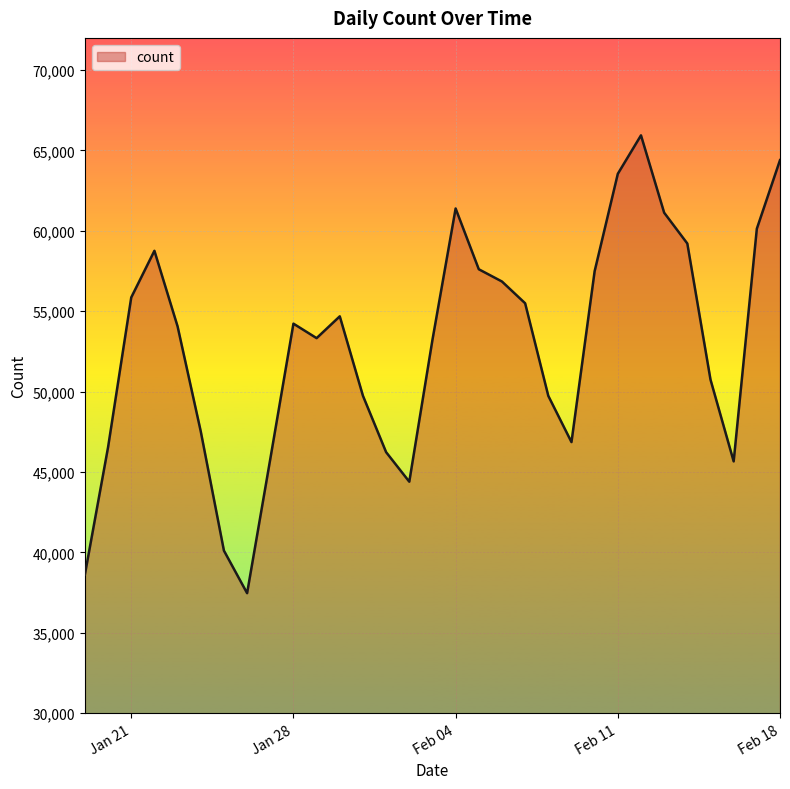

What is the difference between the maximum and minimum values?

28470